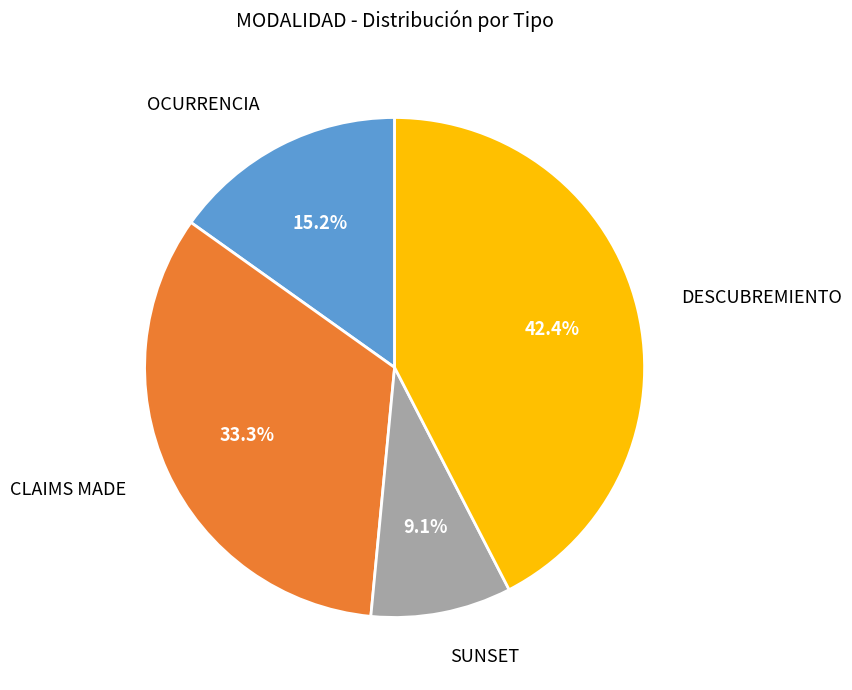

Count the number of slices in the pie.

4